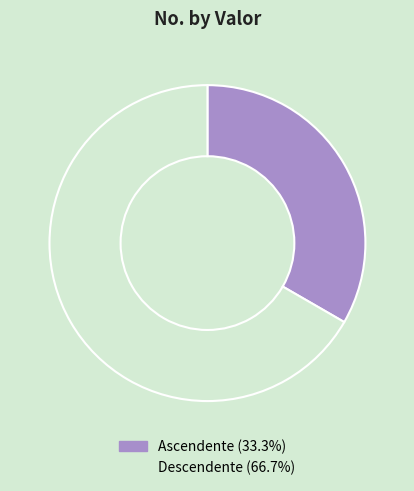

Is the sum of Descendente and Ascendente greater than half?

Yes